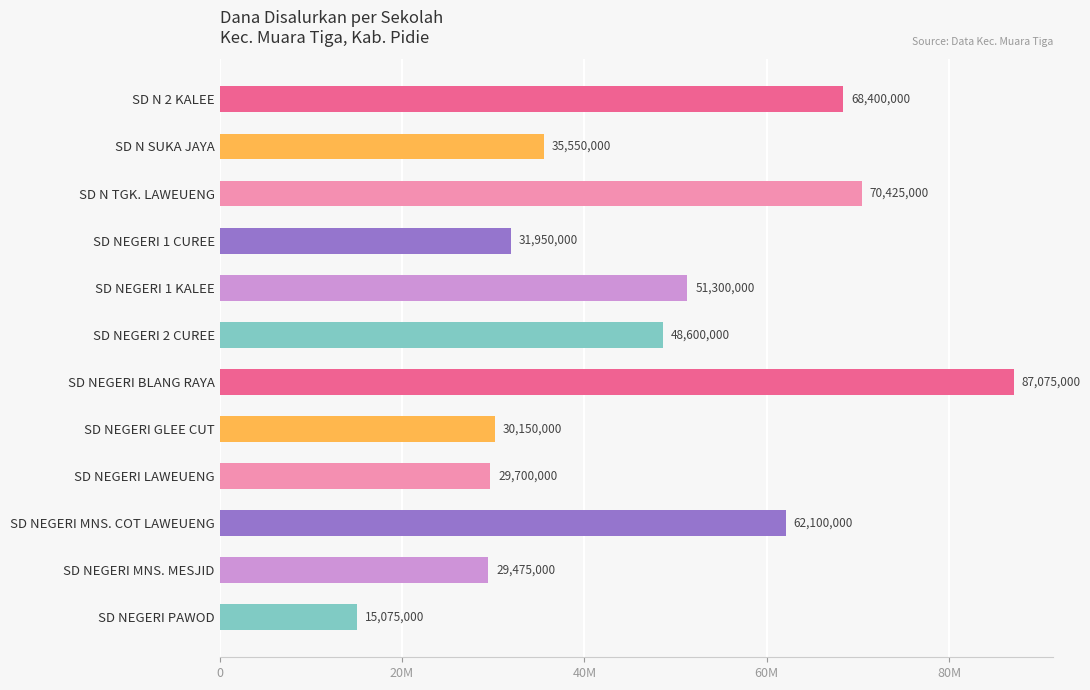

Are the bars horizontal?

Yes